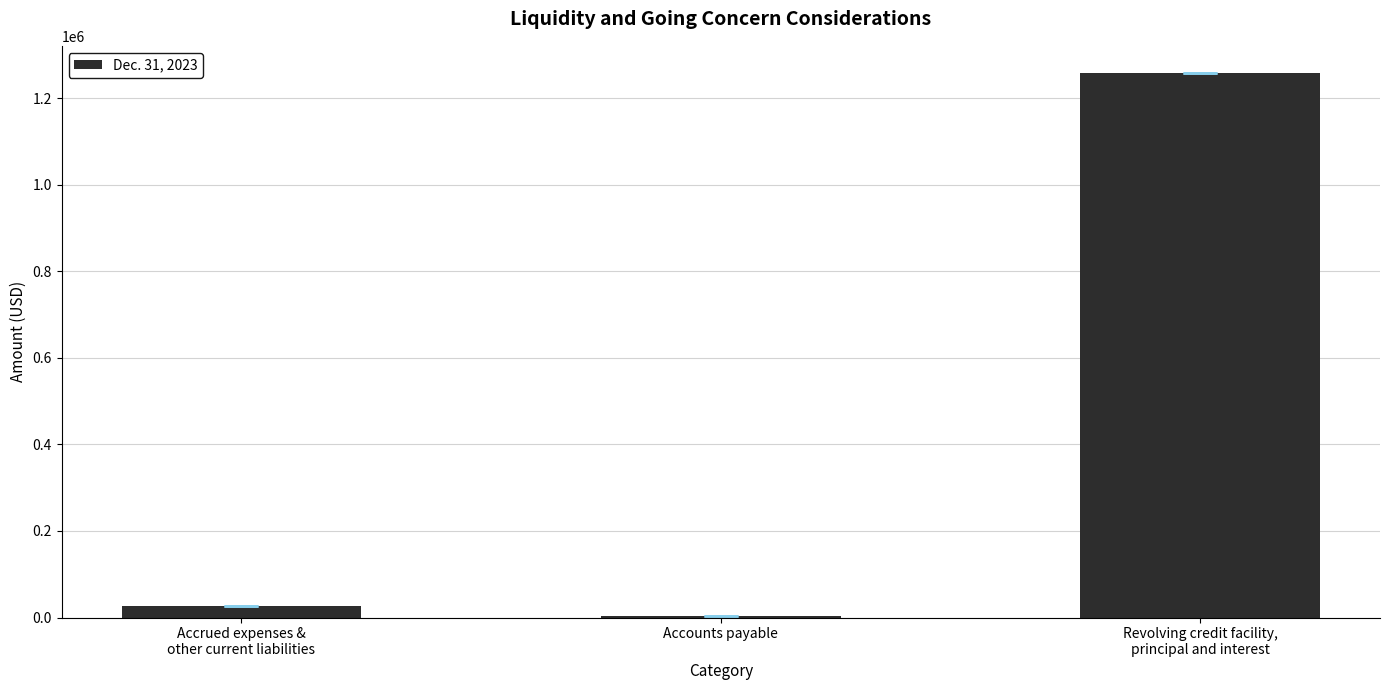

What is the greatest value displayed?

1258000